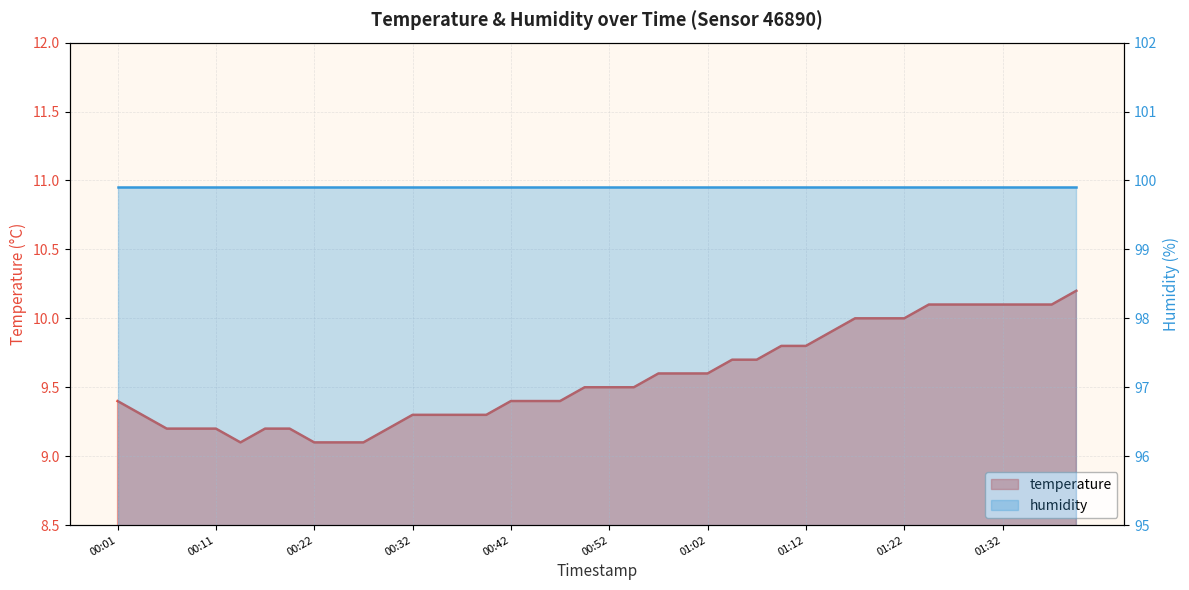

What is the minimum value shown in the chart?

9.1